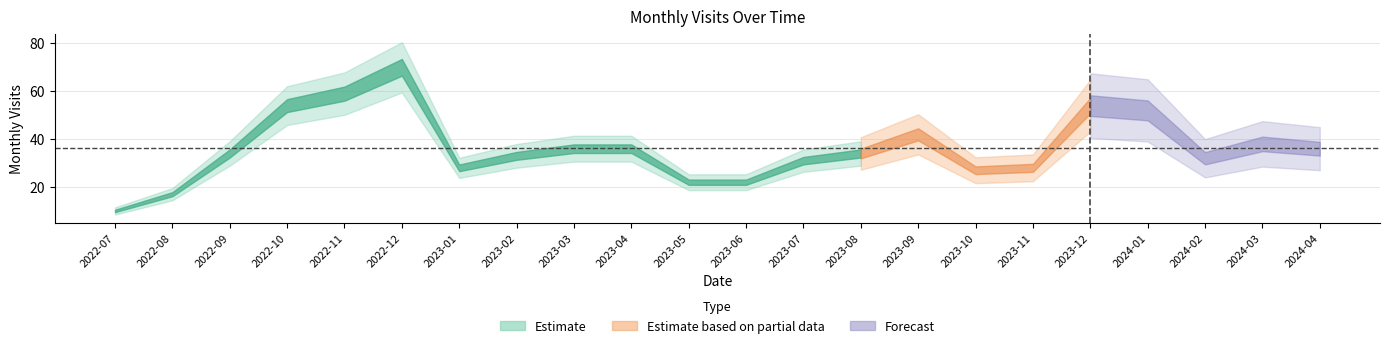

What is the label of the 20th point from the right?

2022-09